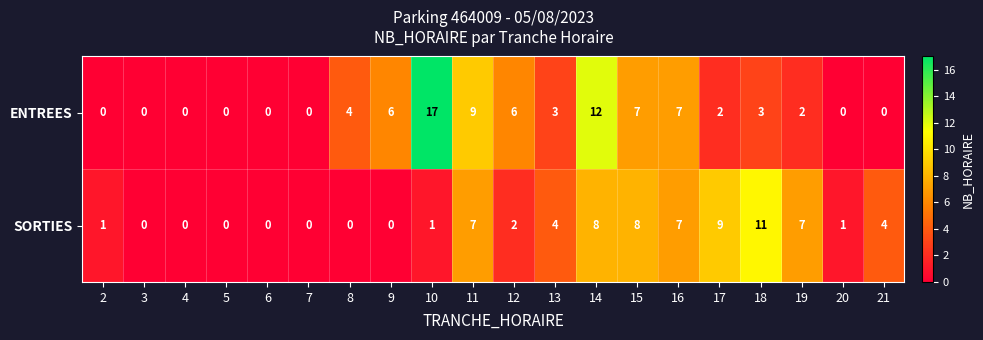

At which label does SORTIES reach its peak?

18